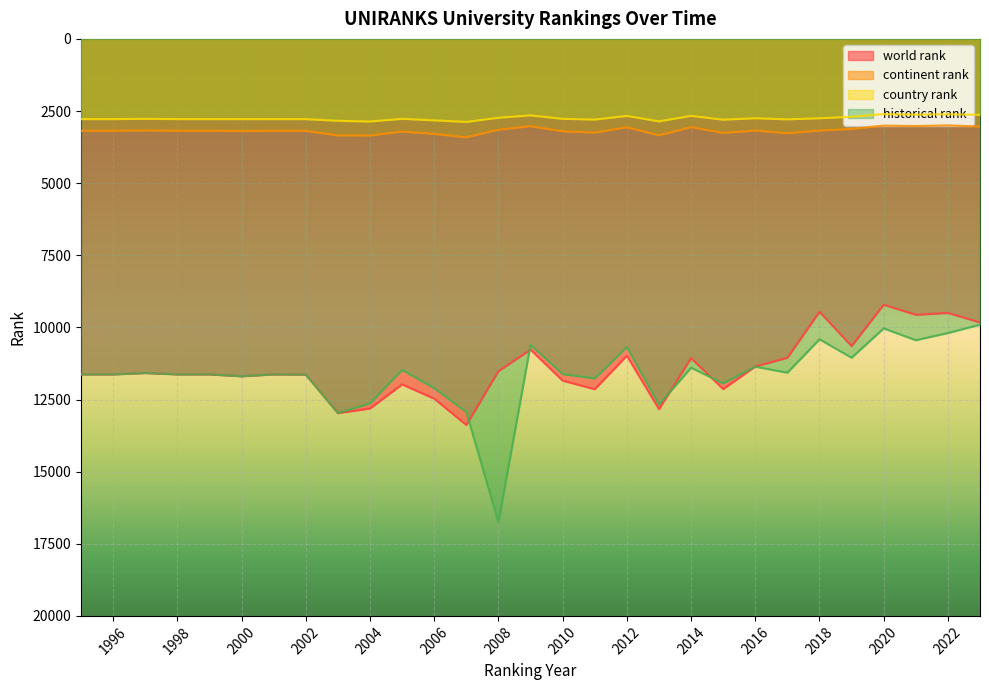

Reading left to right, transcribe all the data shown in this chart.

world rank: 11628.0	11628.0	11580.0	11628.0	11628.0	11693.0	11628.0	11636.0	12970.0	12810.0	11975.0	12471.0	13382.0	11518.0	10770.0	11845.0	12141.0	10979.0	12833.0	11065.0	12137.0	11354.0	11053.0	9459.0	10646.0	9213.0	9562.0	9498.0	9829.0
continent rank: 3185.0	3185.0	3173.0	3185.0	3185.0	3193.0	3185.0	3187.0	3345.0	3348.0	3211.0	3293.0	3411.0	3147.0	3026.0	3203.0	3247.0	3063.0	3343.0	3059.0	3257.0	3178.0	3269.0	3176.0	3121.0	3006.0	3020.0	2999.0	3036.0
country rank: 2780.0	2780.0	2771.0	2780.0	2780.0	2781.0	2780.0	2781.0	2839.0	2863.0	2770.0	2824.0	2877.0	2733.0	2651.0	2771.0	2796.0	2669.0	2858.0	2667.0	2800.0	2750.0	2788.0	2751.0	2699.0	2606.0	2624.0	2613.0	2631.0
historical rank: 11628.0	11628.0	11580.0	11628.0	11628.0	11693.0	11628.0	11636.0	12970.0	12629.5	11472.5	12105.0	12931.0	16753.5	10603.0	11618.0	11770.5	10678.0	12673.5	11398.0	11938.0	11360.5	11569.5	10413.0	11050.0	10033.5	10444.0	10194.0	9904.0